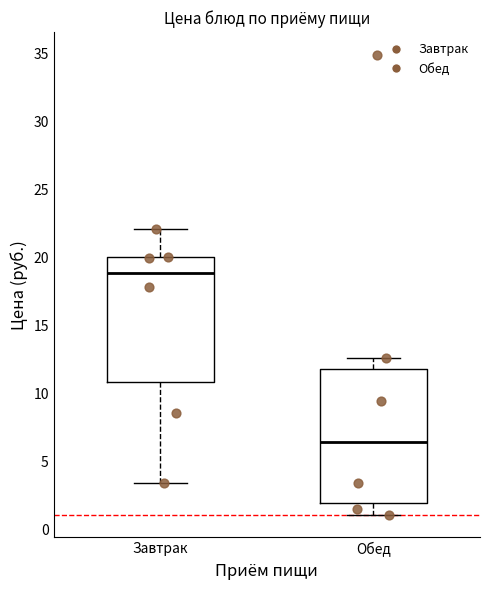

Where does the lower whisker of the box for Завтрак end on the y-axis? The values are not printed on the chart, so give them approximately, as read against the axis.

3.5